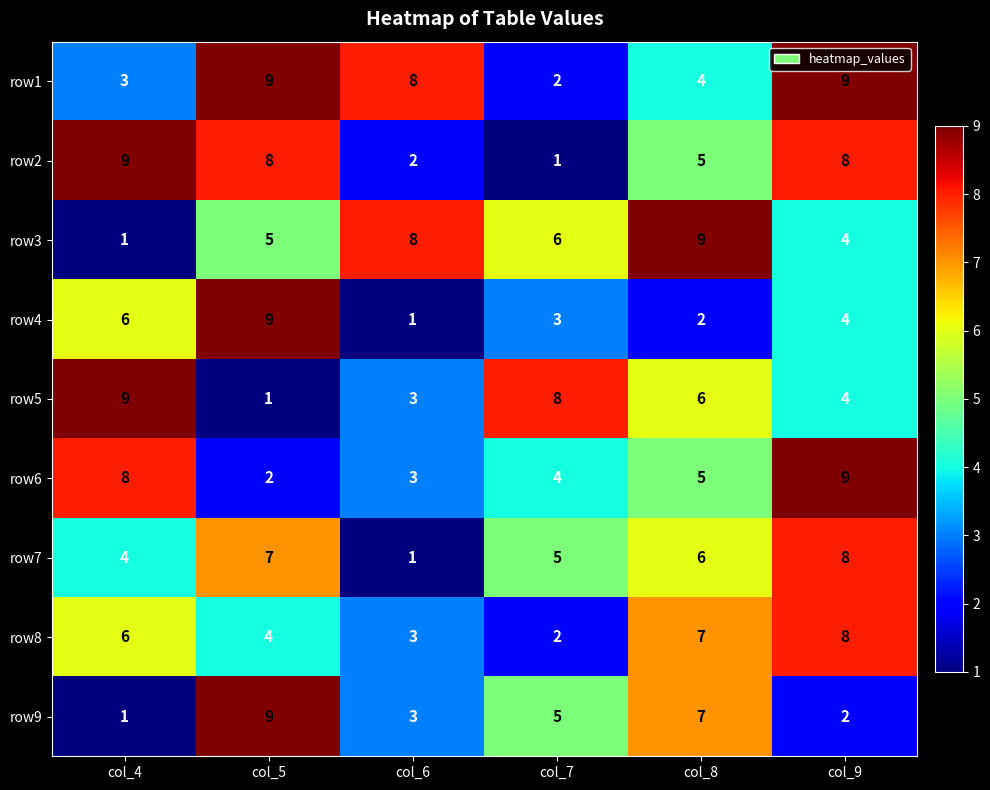

Which series has the largest total across all categories?

row1